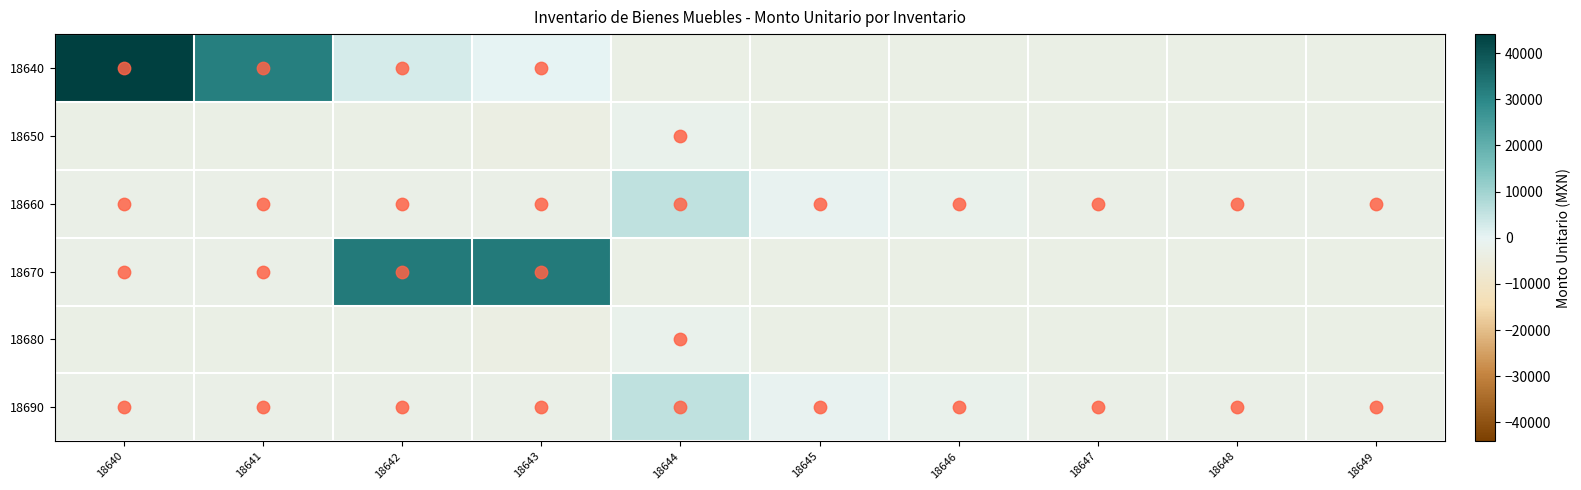

Count the number of data series in this chart.

6